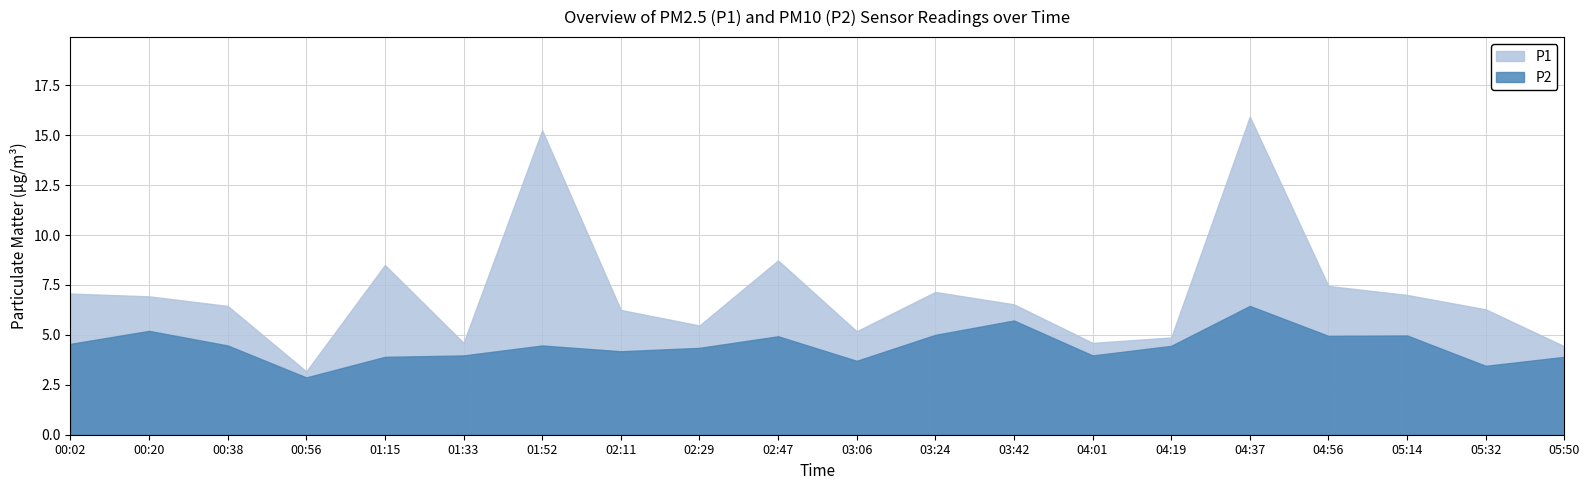

What is the difference between the maximum and minimum values in the P1 series?

12.8